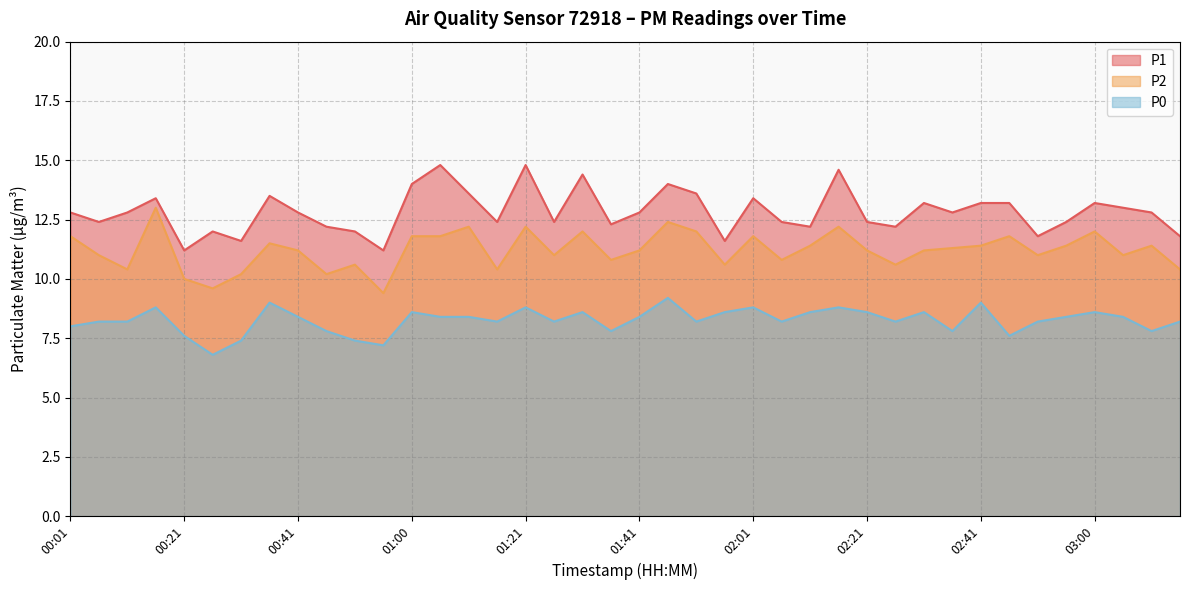

Where does the P0 series first go above 8?

00:06